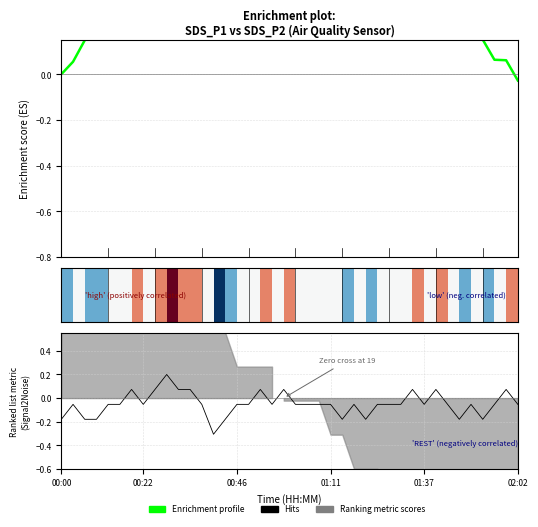

At which label does Enrichment profile reach its peak?

13